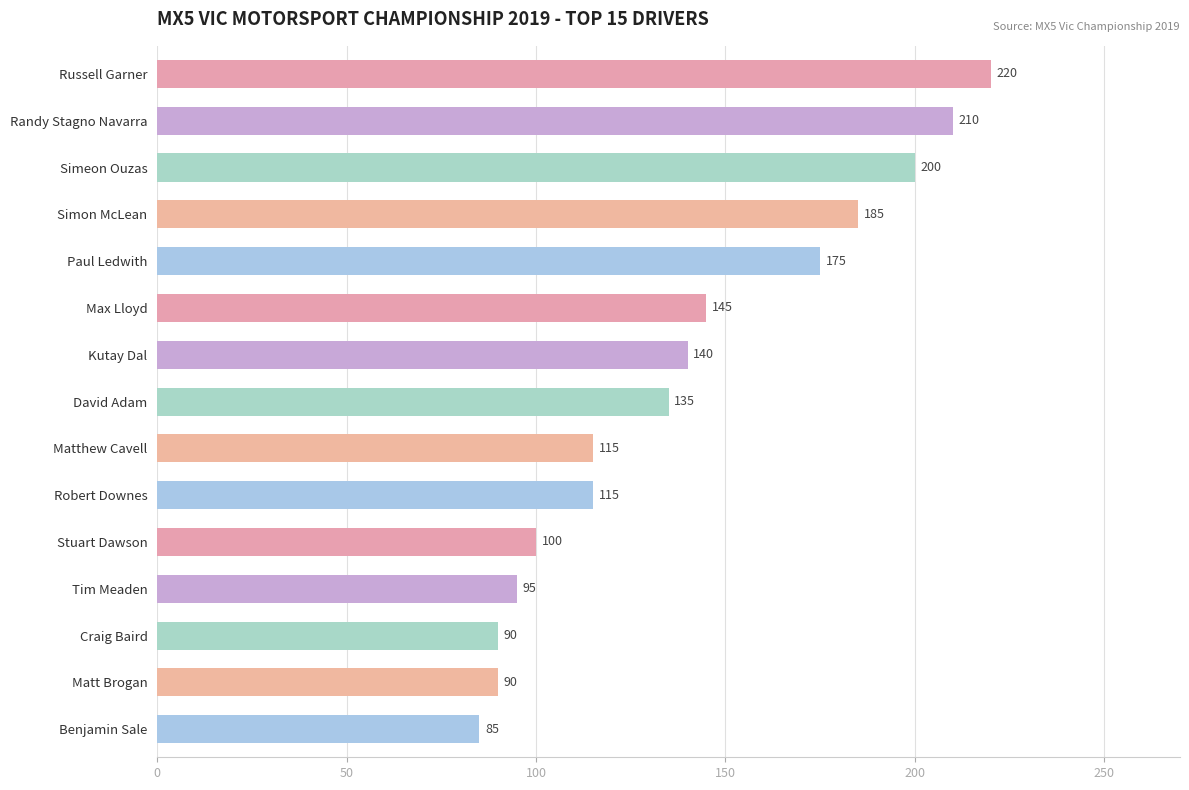

What is the label of the 13th bar from the top?

Craig Baird